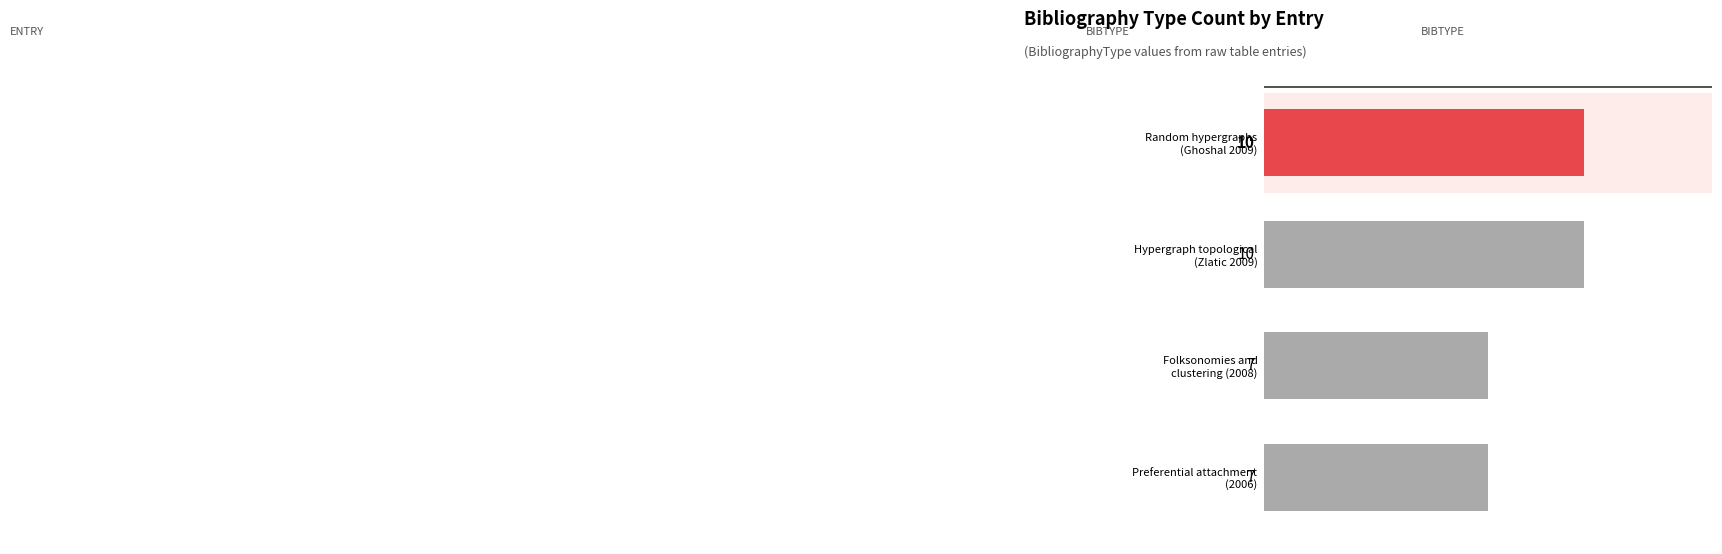

What is the maximum value shown in the chart?

10